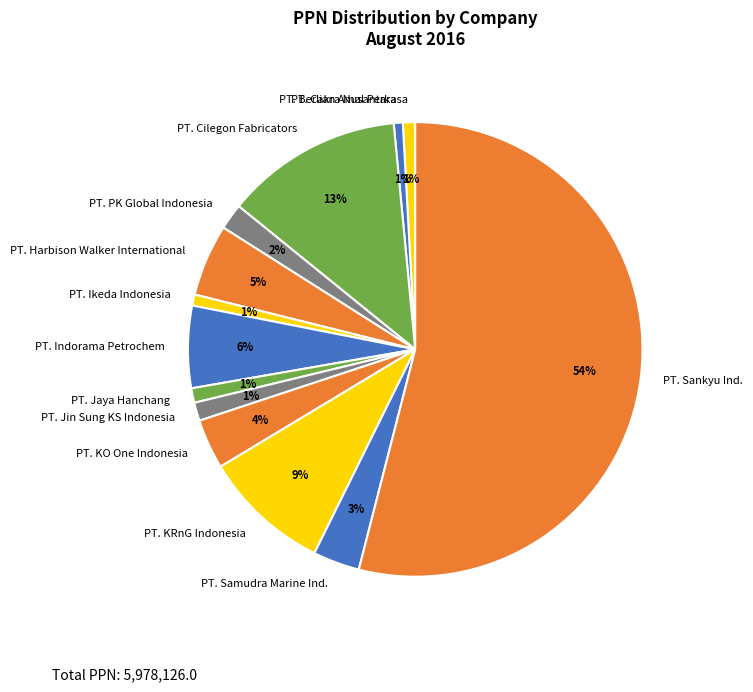

To the nearest percent, what is the difference between the PT. Sankyu Ind. and PT. KRnG Indonesia slice percentages?

45%